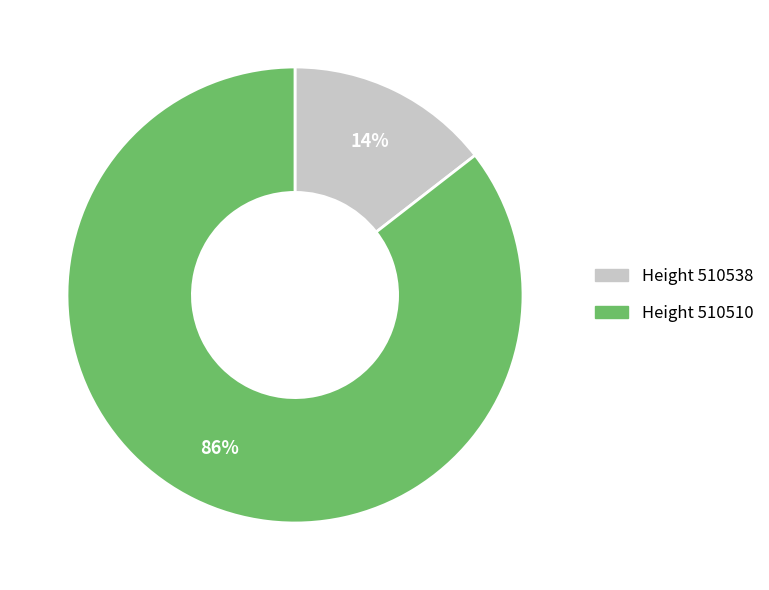

Is there a majority slice in this chart?

Yes